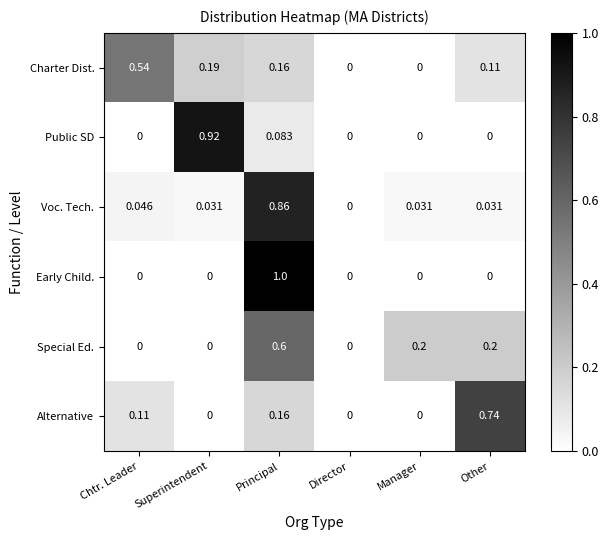

Which series has the largest total across all categories?

Alternative